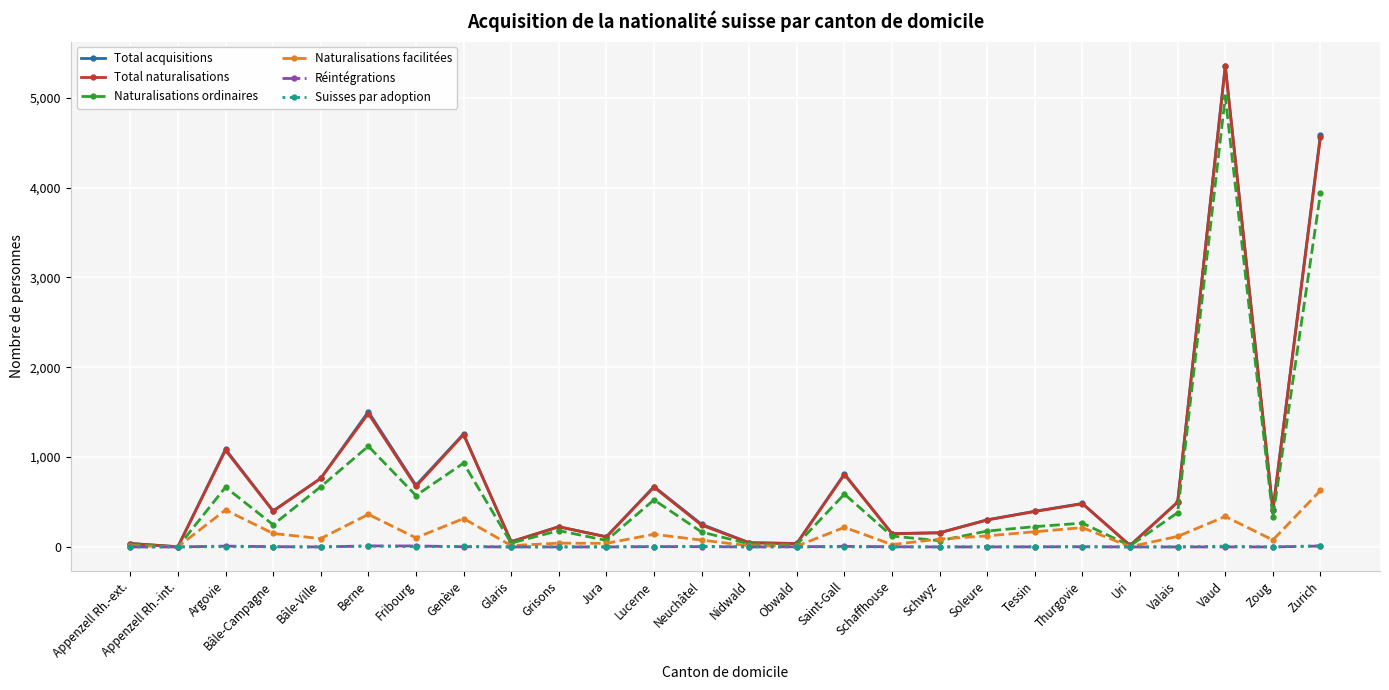

What is the maximum value shown in the chart?

5358